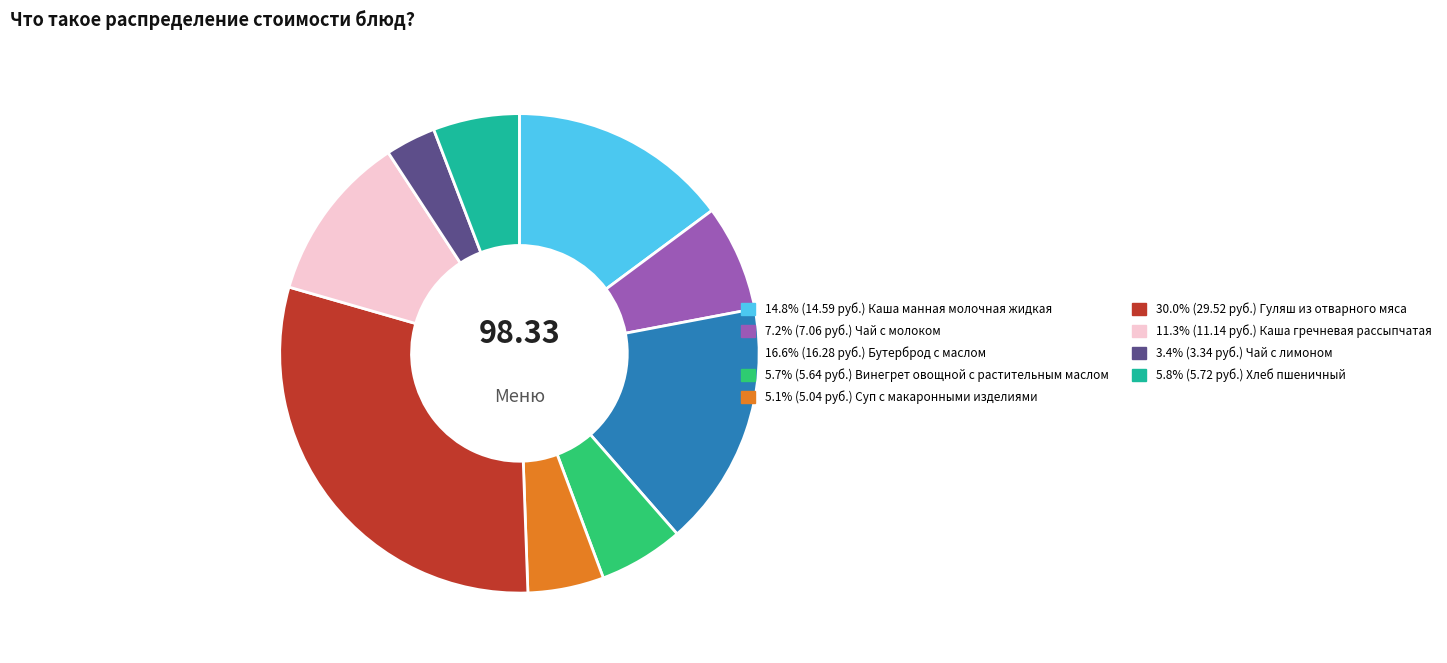

Is there any slice that represents more than half of the pie?

No